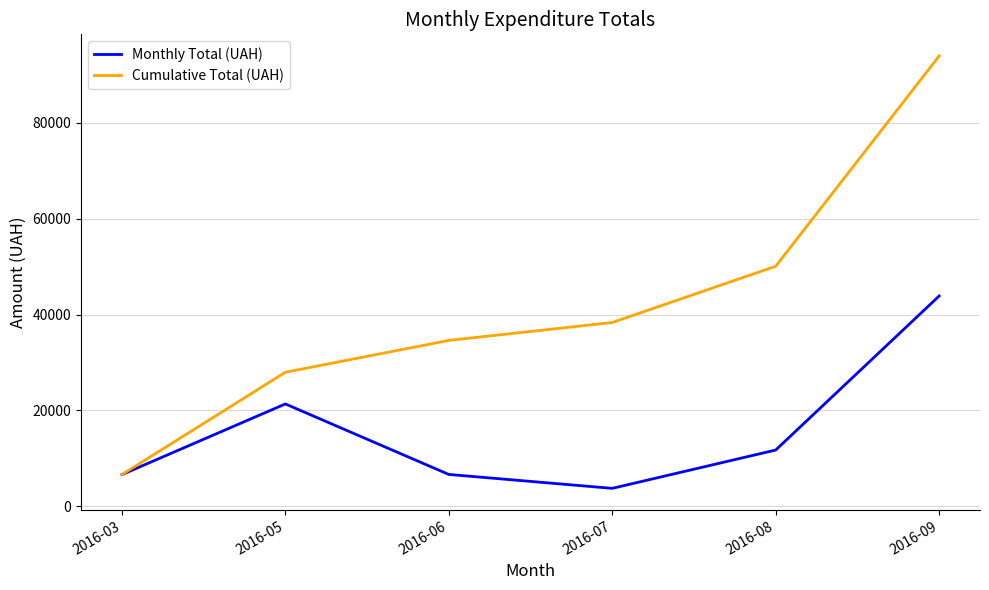

How many lines are shown in the chart?

2